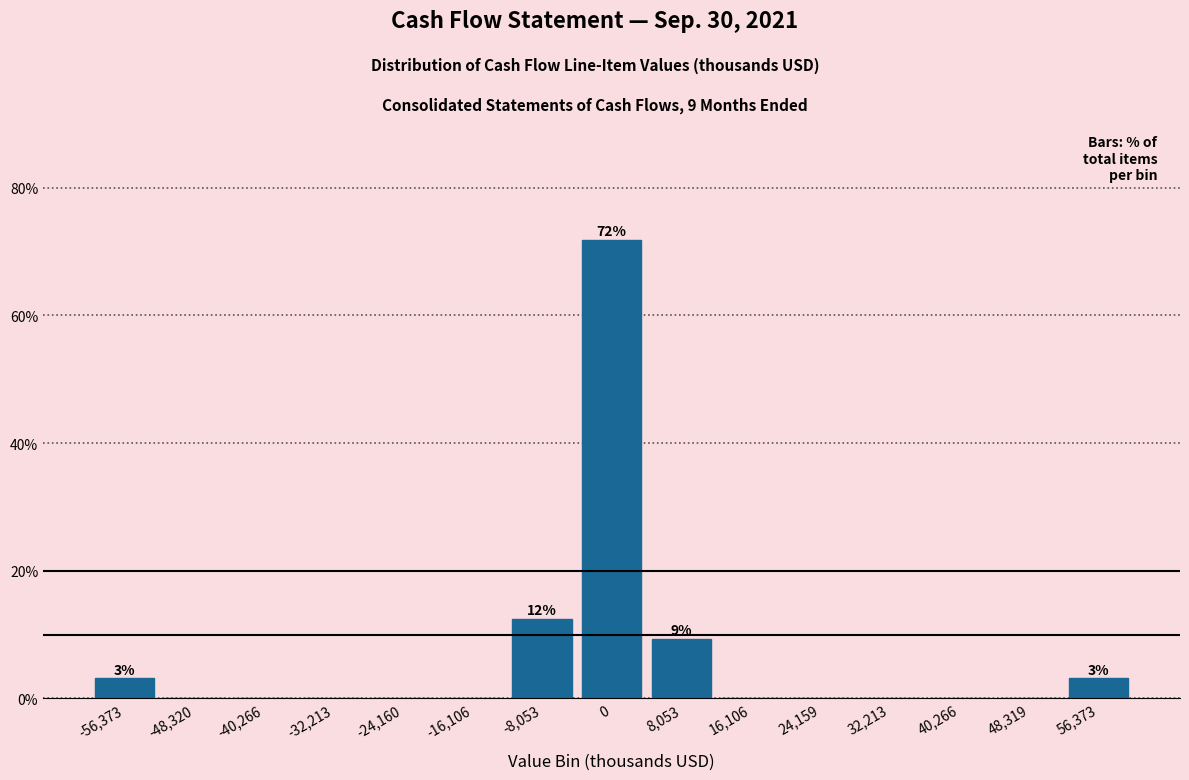

Over which range of the x-axis is the bar tallest?

-4000 to 4000